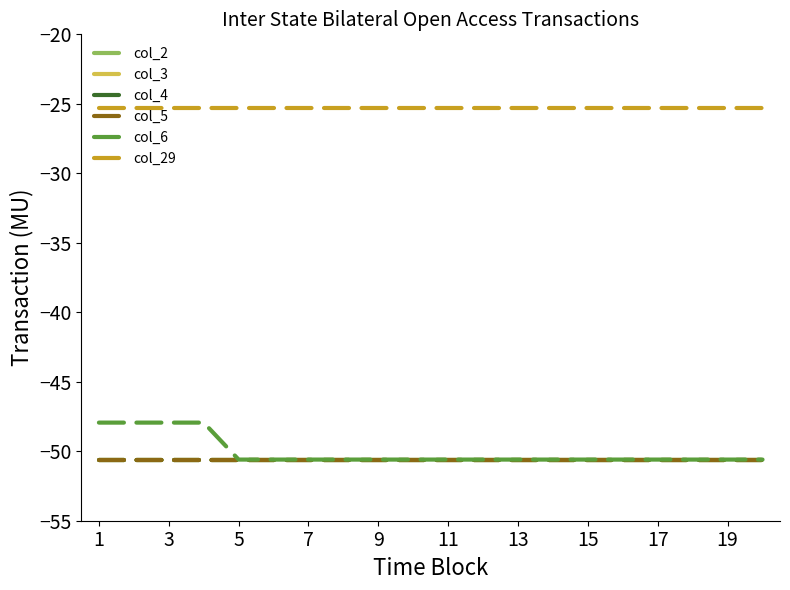

At which category does the chart reach its peak across all series?

1